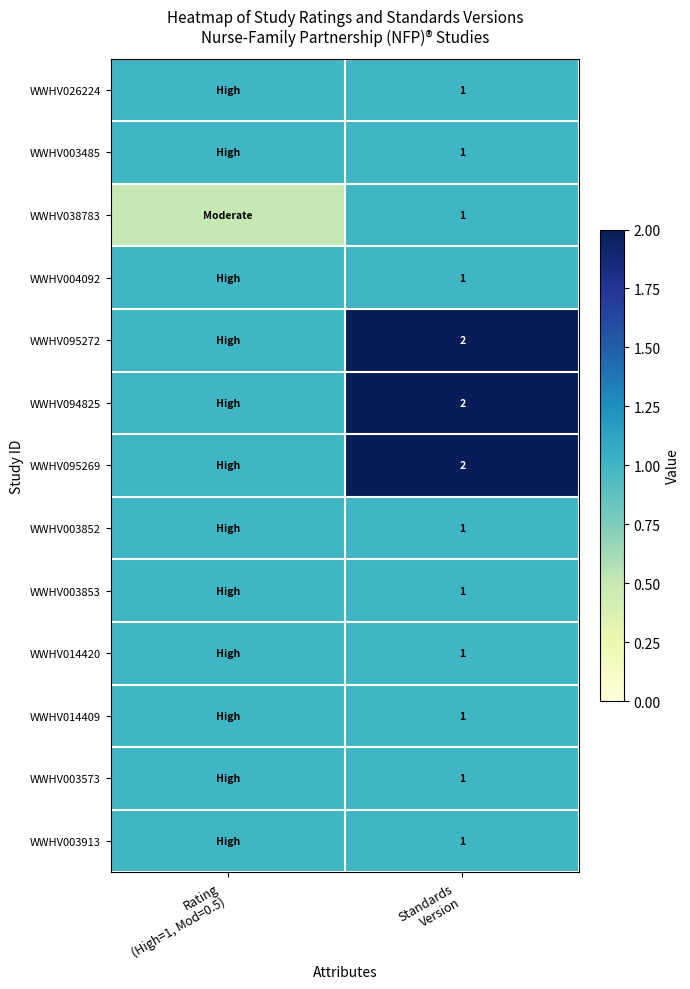

What is the total value across all series at Rating
(High=1, Mod=0.5)?

12.5